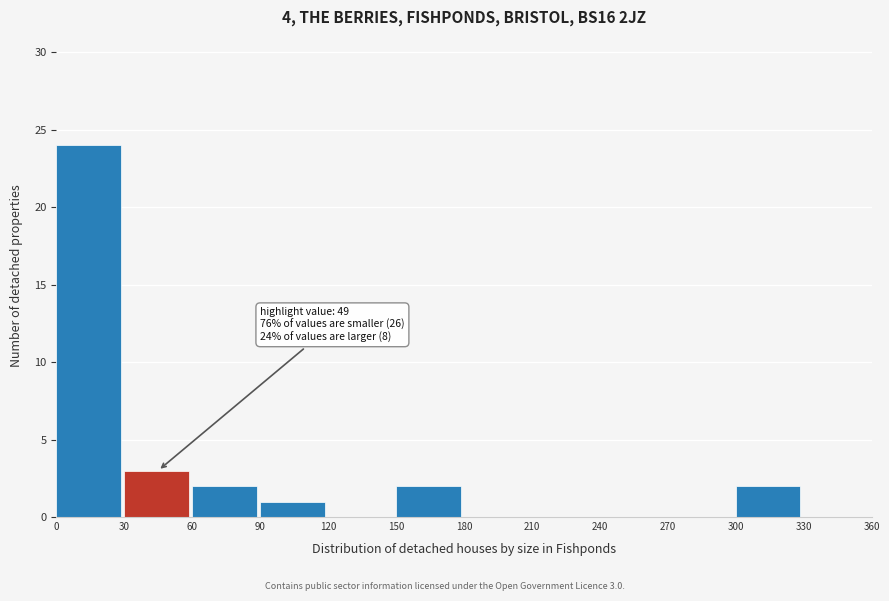

Over which range of the x-axis is the bar tallest?

0 to 30